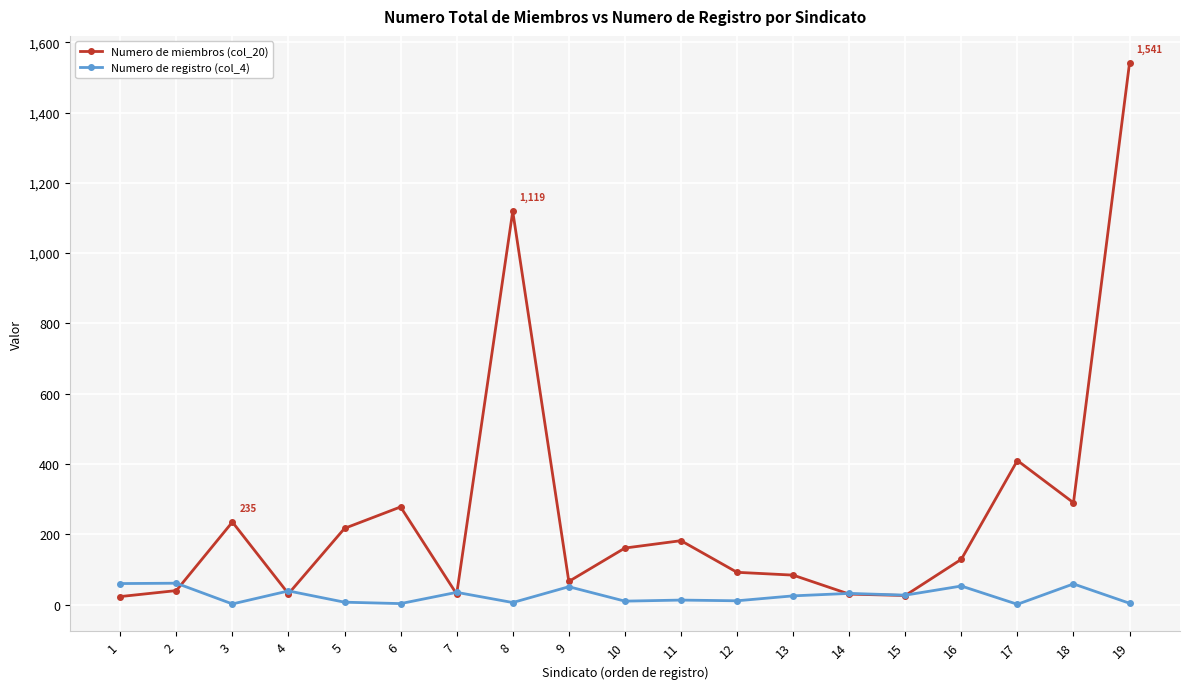

At which category is the sum across all series the highest?

19